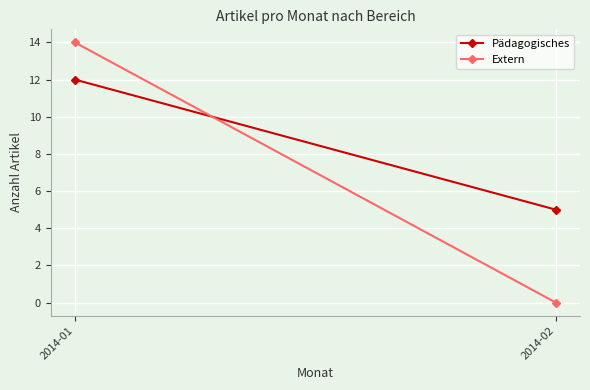

Reading right to left, extract all data points from this chart.

Pädagogisches: 2014-02=5	2014-01=12
Extern: 2014-02=0	2014-01=14